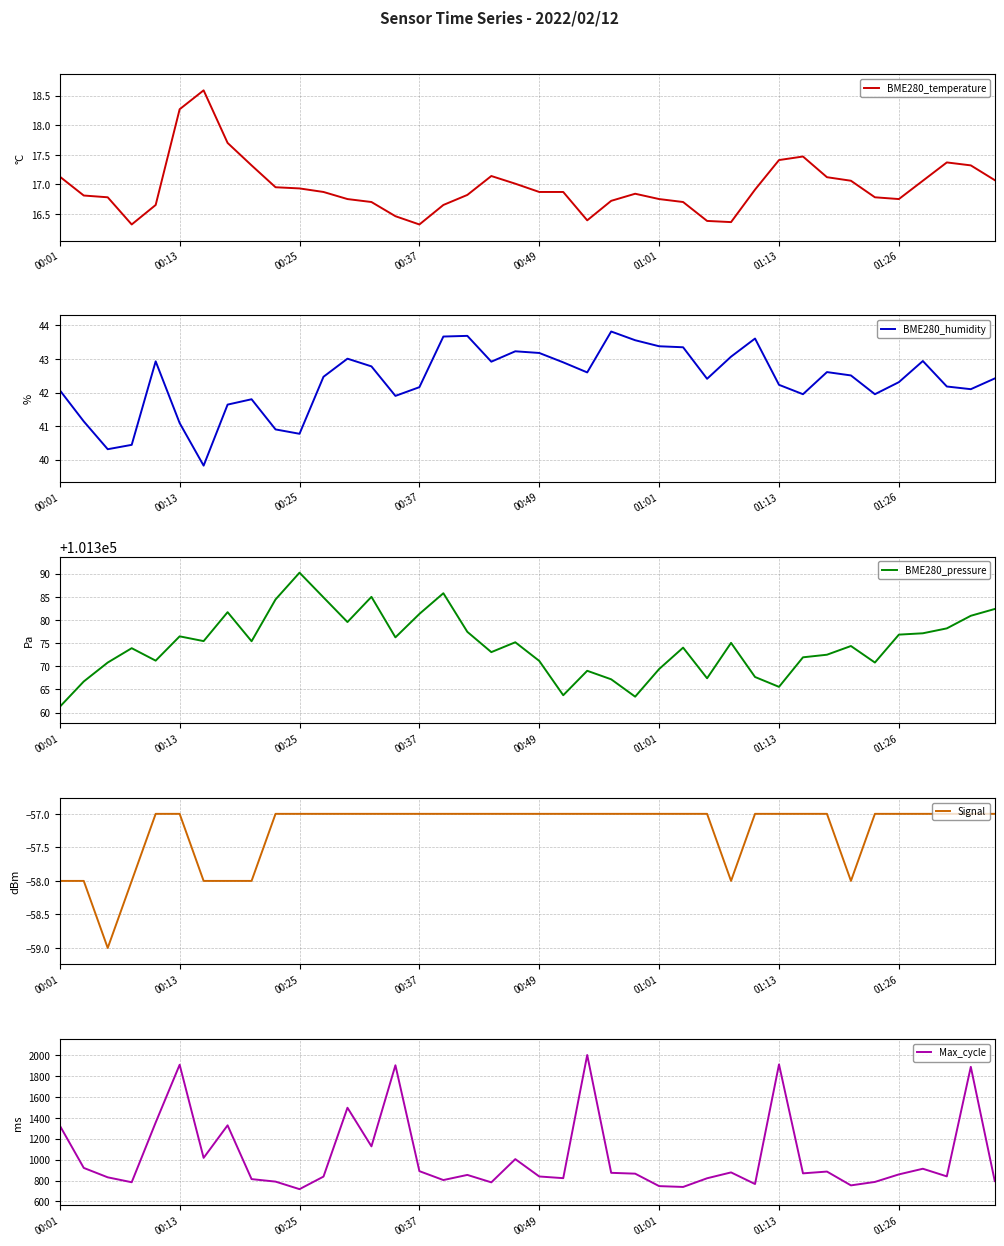

Is it true that BME280_pressure equals 101390.2 at 00:25?

True